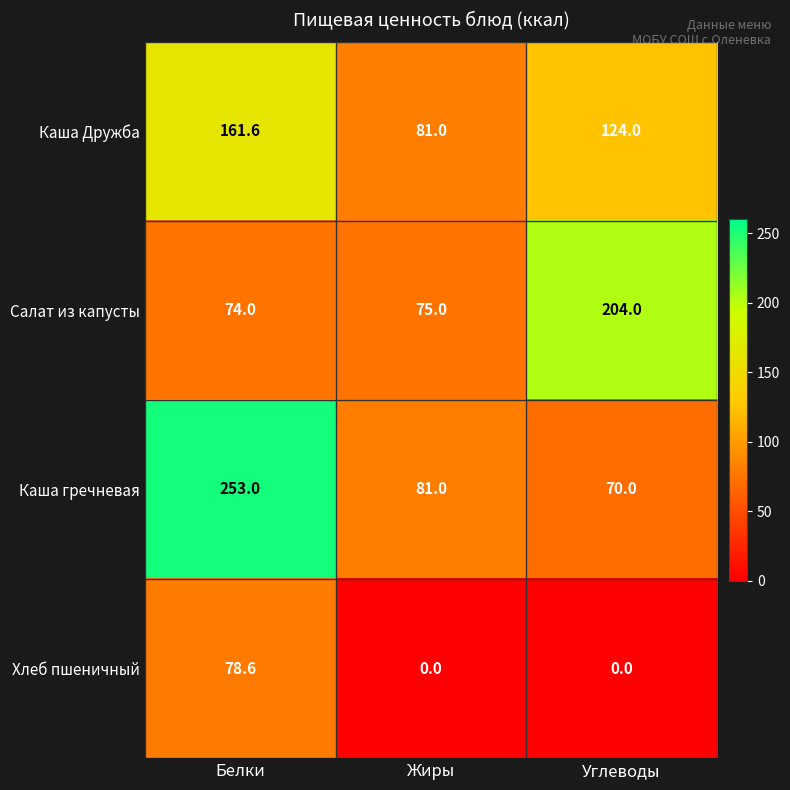

Which series has the largest range (max minus min)?

Каша гречневая